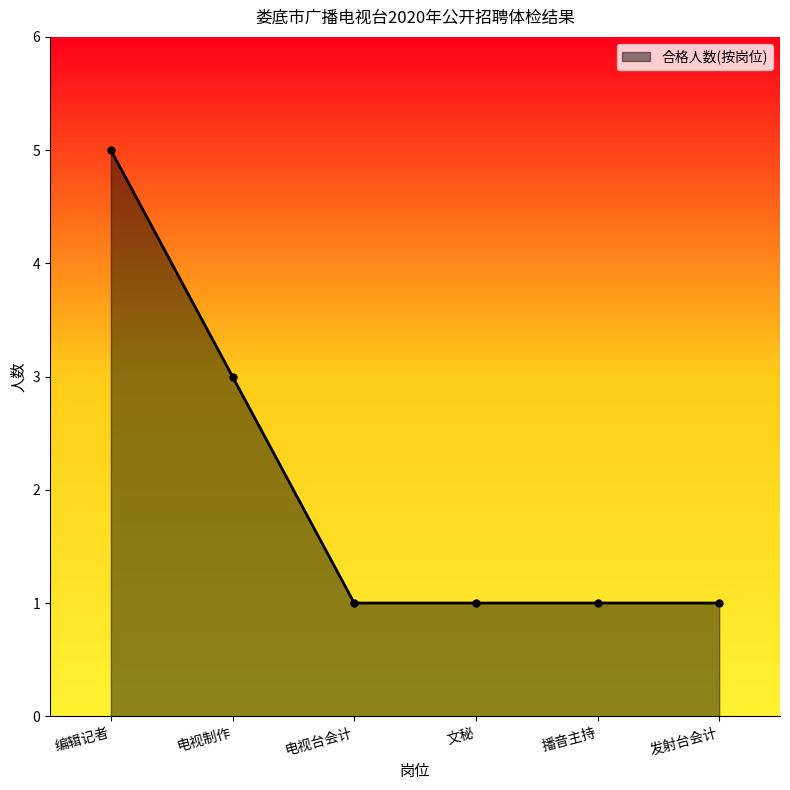

True or false: there are more than 1 points higher than both neighbors.

False